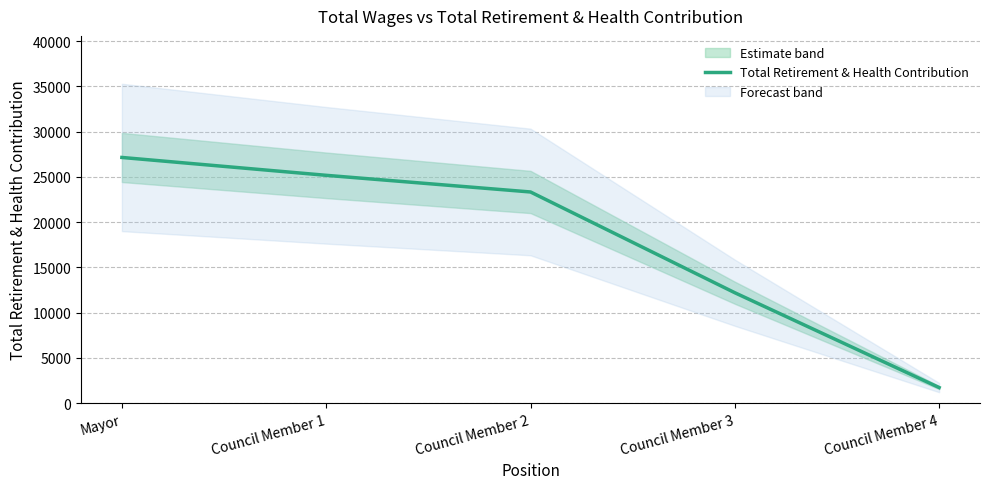

Does the chart have visible grid lines?

Yes